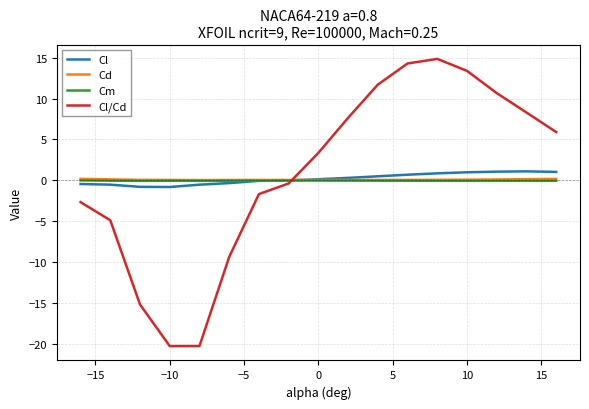

At how many categories does at least one series exceed 13?

3